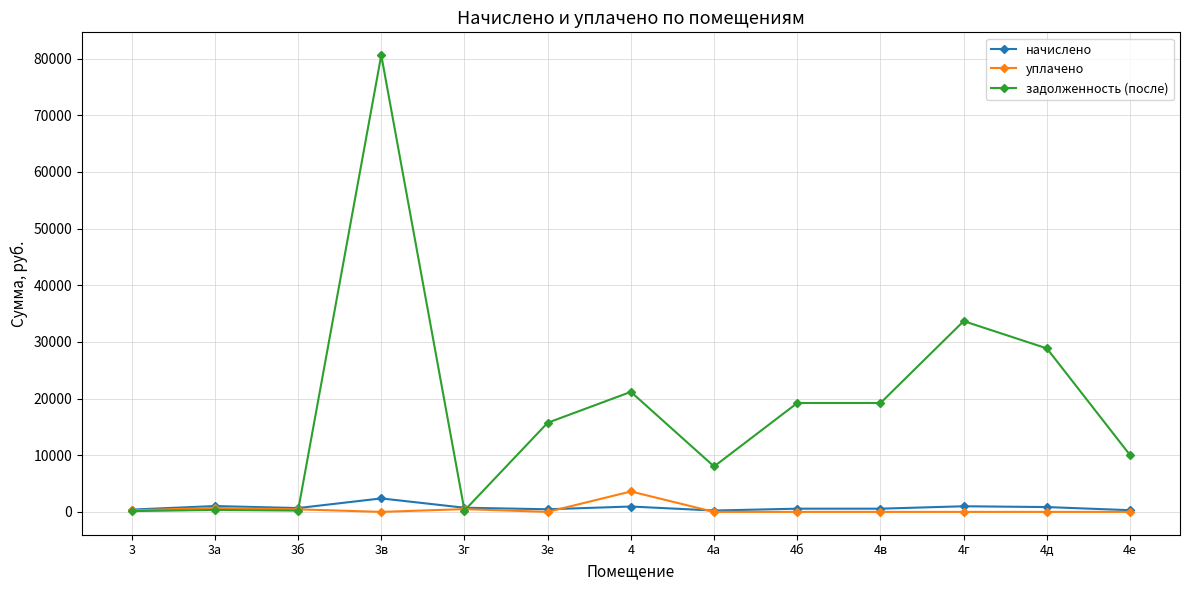

True or false: задолженность (после) has more than 1 points higher than both neighbors.

True